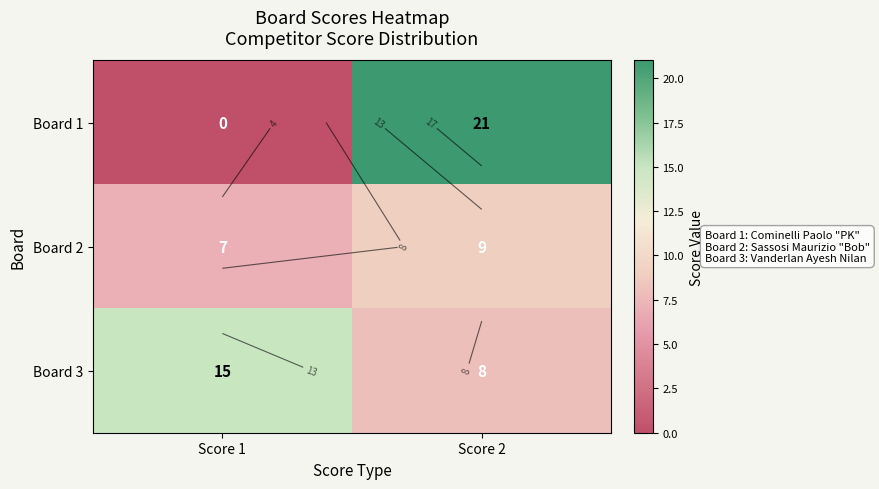

What is the difference between the highest and lowest values at Score 1?

15